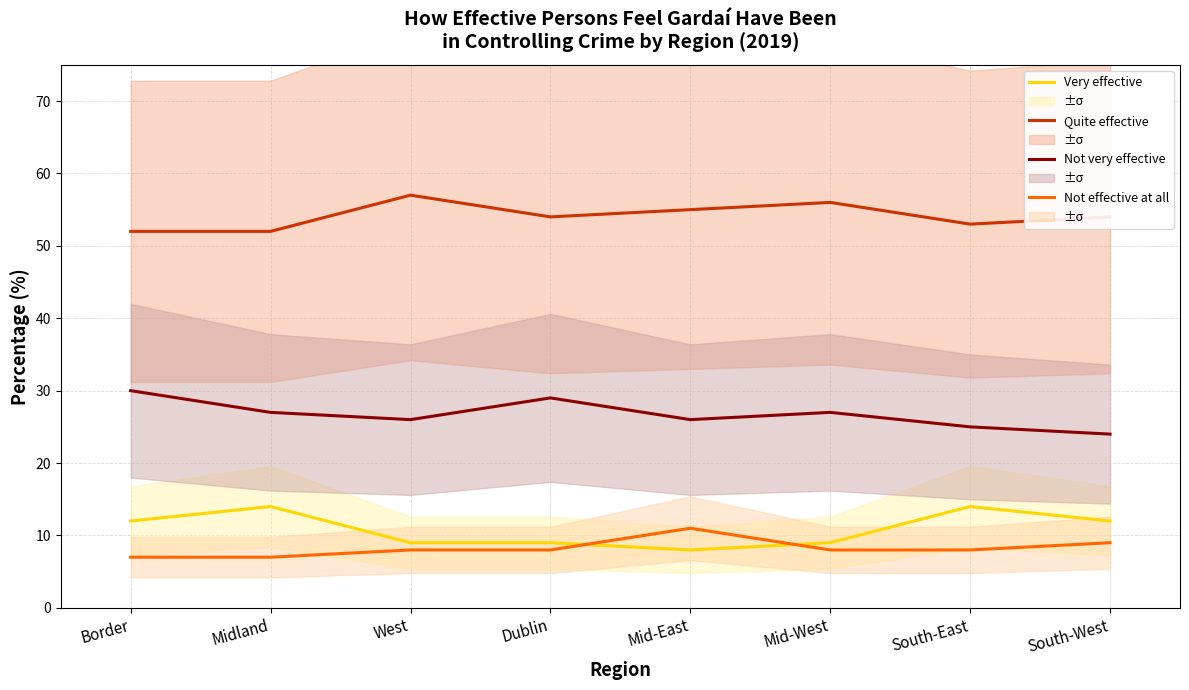

Where does the Not very effective series first go above 27?

Border